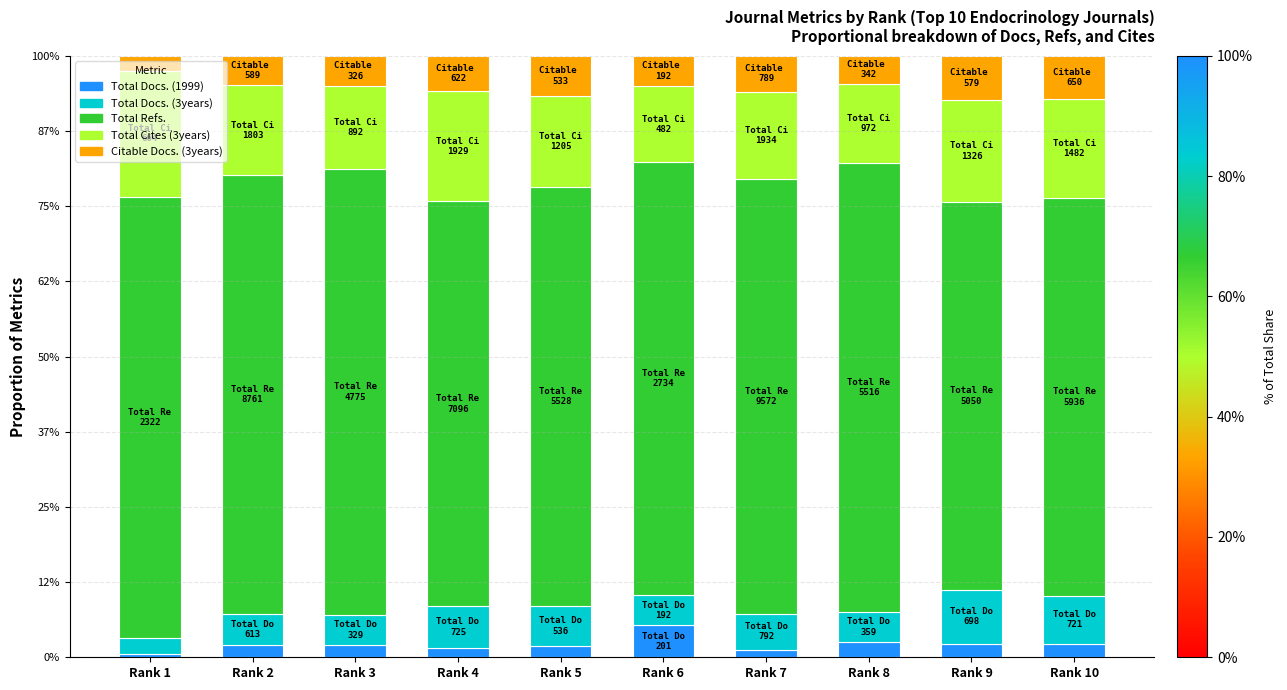

Read the Total Cites (3years) value at Rank 10.

0.2